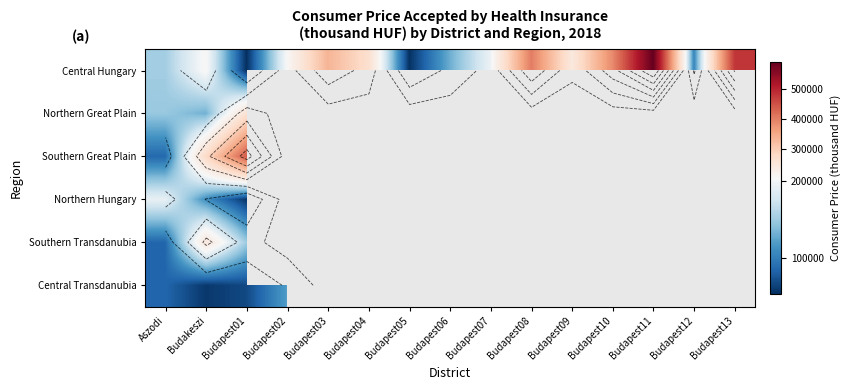

Between Budakeszi and Budapest12, which series saw the biggest shift?

Central Hungary